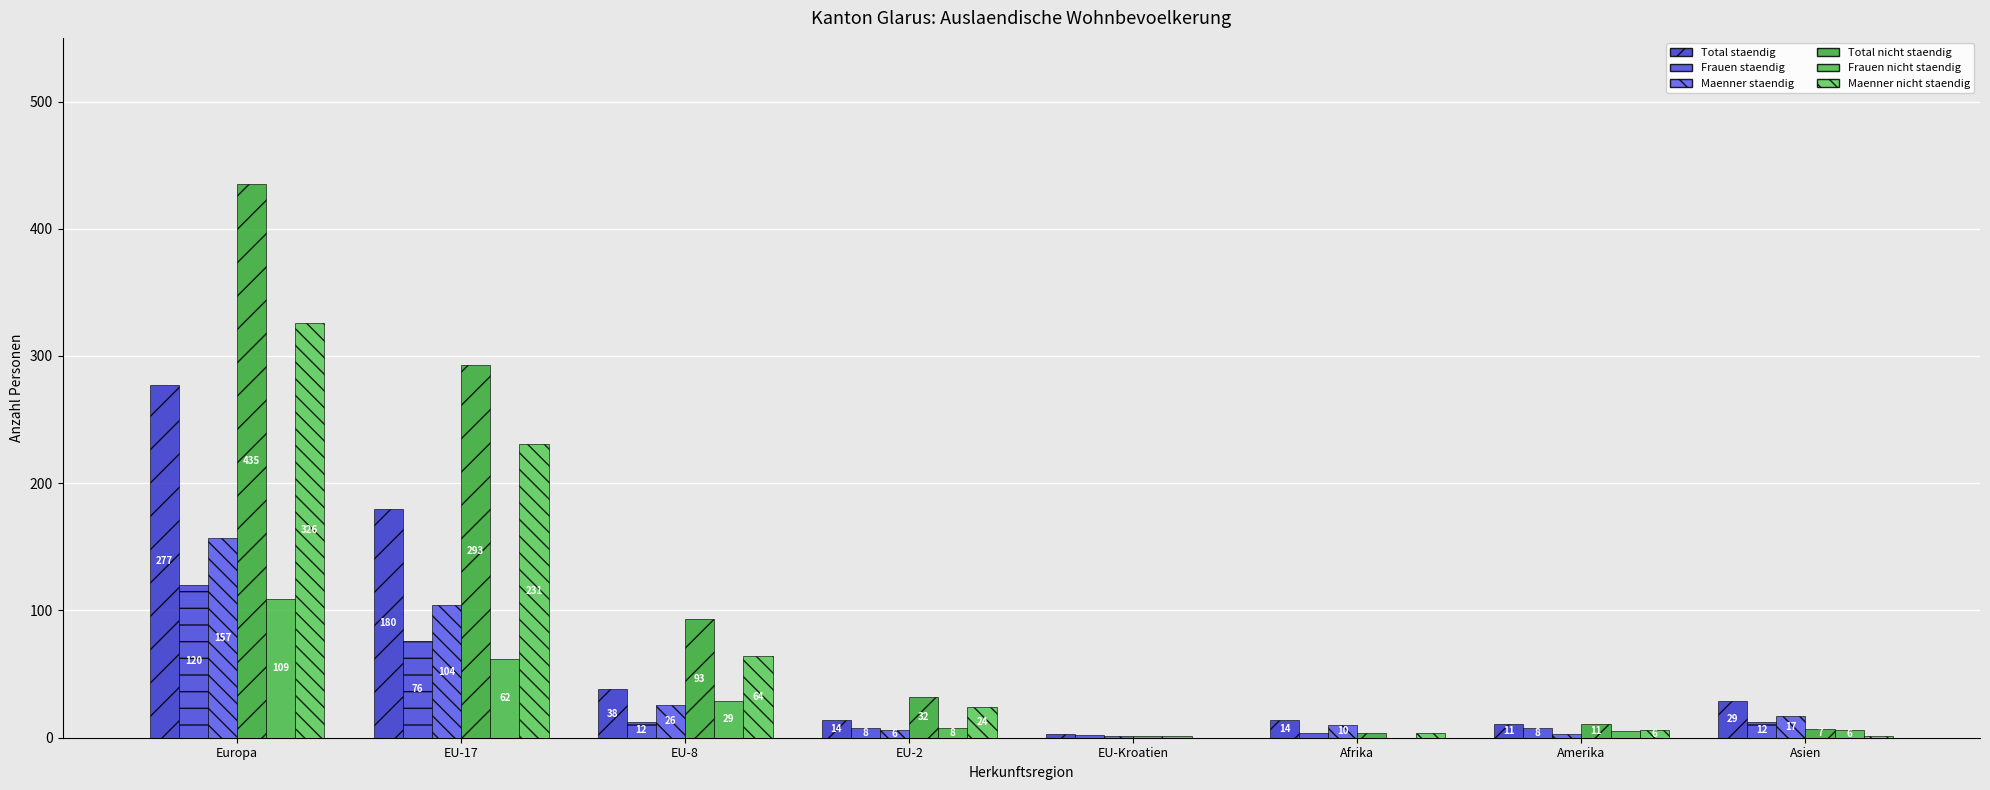

At which category does the chart reach its peak across all series?

Europa